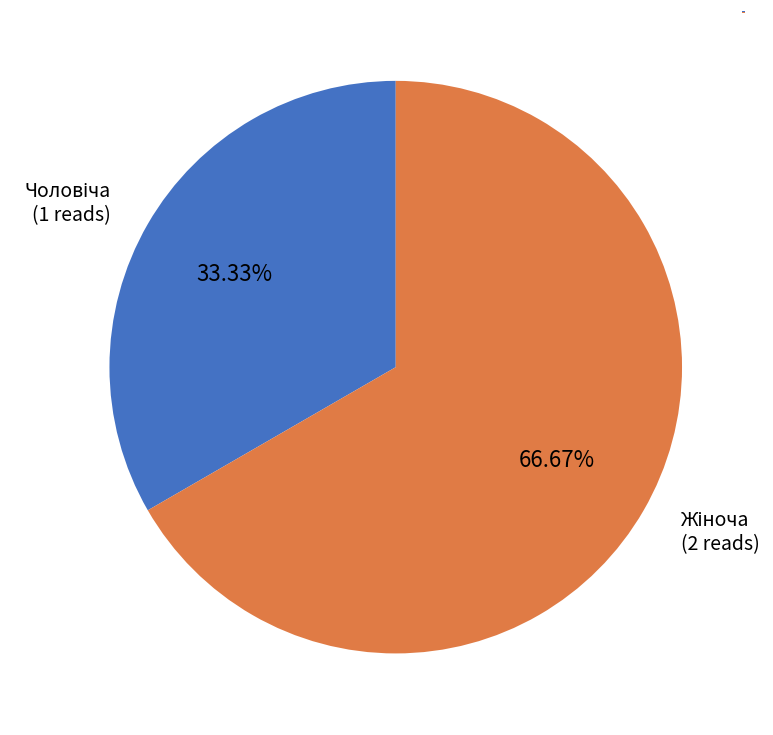

To the nearest percent, what is the difference between the largest and smallest slice percentages?

33%